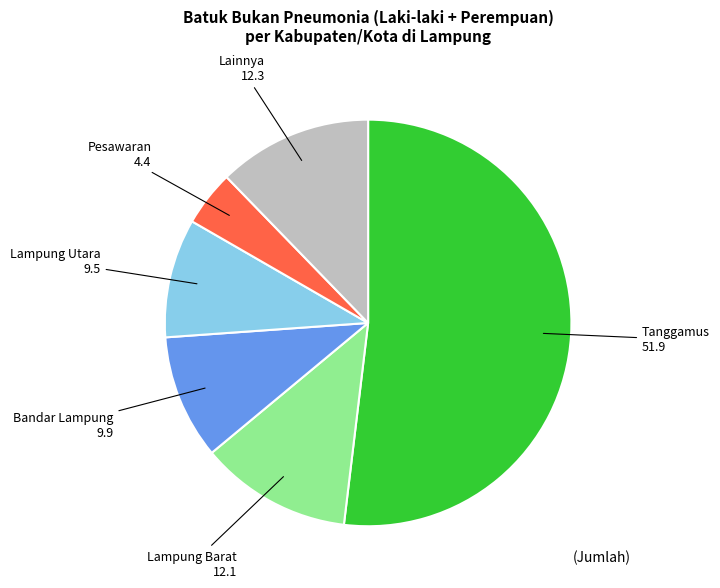

Do Lainnya and Bandar Lampung together represent more than half of the pie?

No